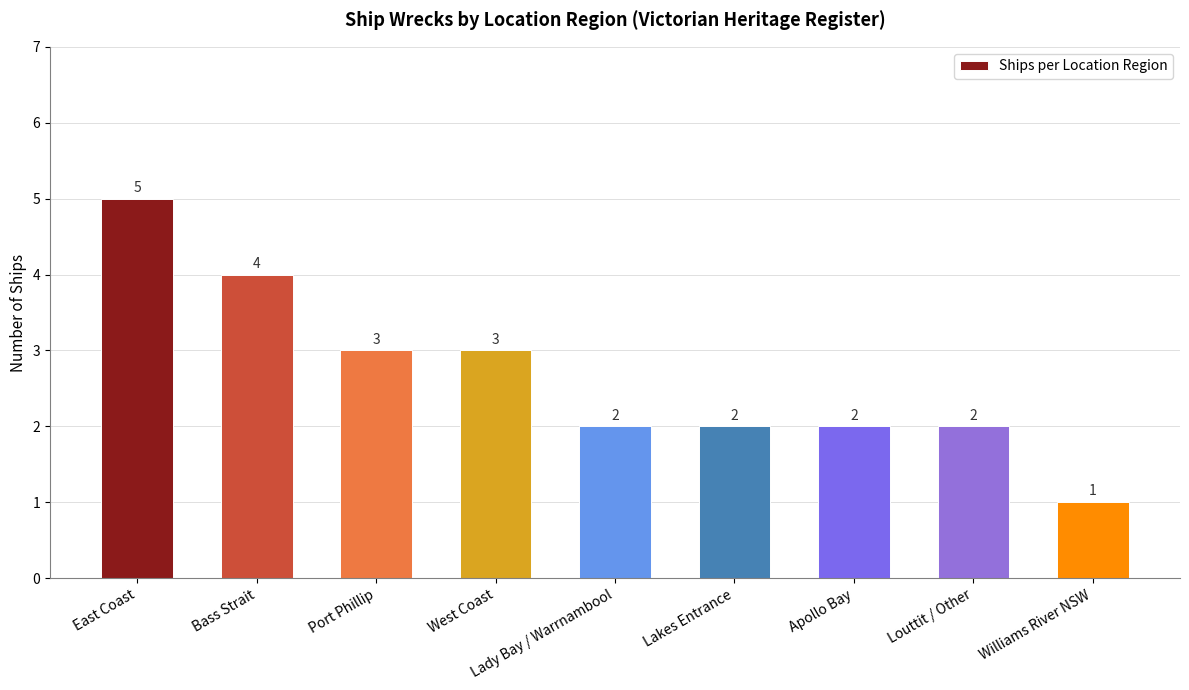

What is the approximate value at Lakes Entrance?

2